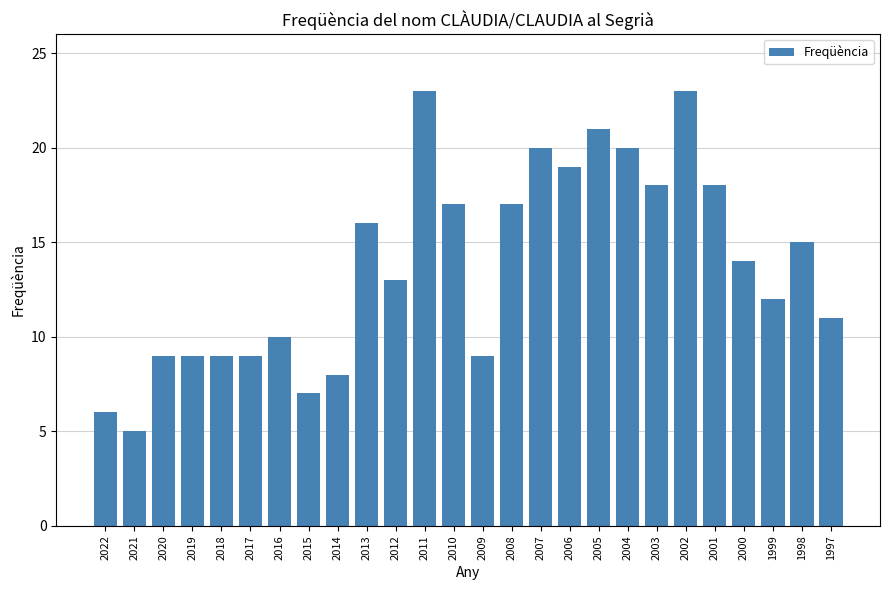

The chart shows a value of 5 at 2021. True or false?

True